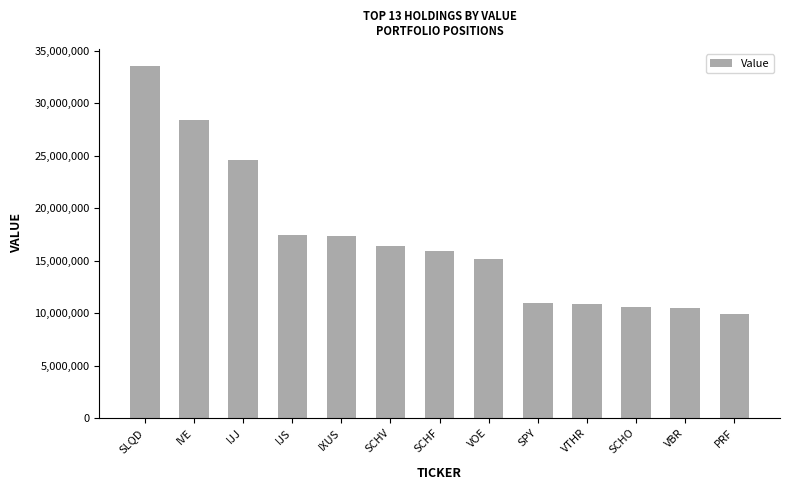

How many bars are there in total?

13